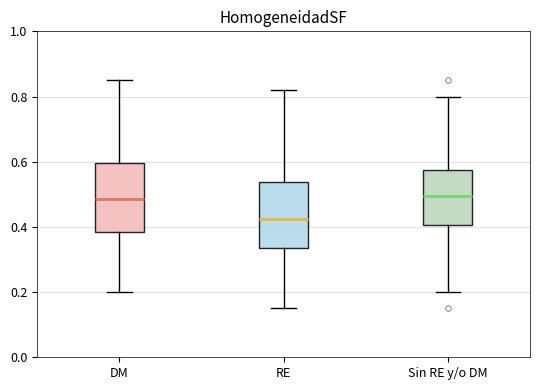

Reading left to right, transcribe this box plot: for each box, give where its median line is, the range the box spans, and where its two whiskers end, as read against the y-axis. The values are not printed on the chart, so give them approximately, as read against the axis.

DM: median 0.48, box 0.38 to 0.60, whiskers 0.20 to 0.86
RE: median 0.42, box 0.34 to 0.54, whiskers 0.16 to 0.82
Sin RE y/o DM: median 0.50, box 0.40 to 0.58, whiskers 0.20 to 0.80